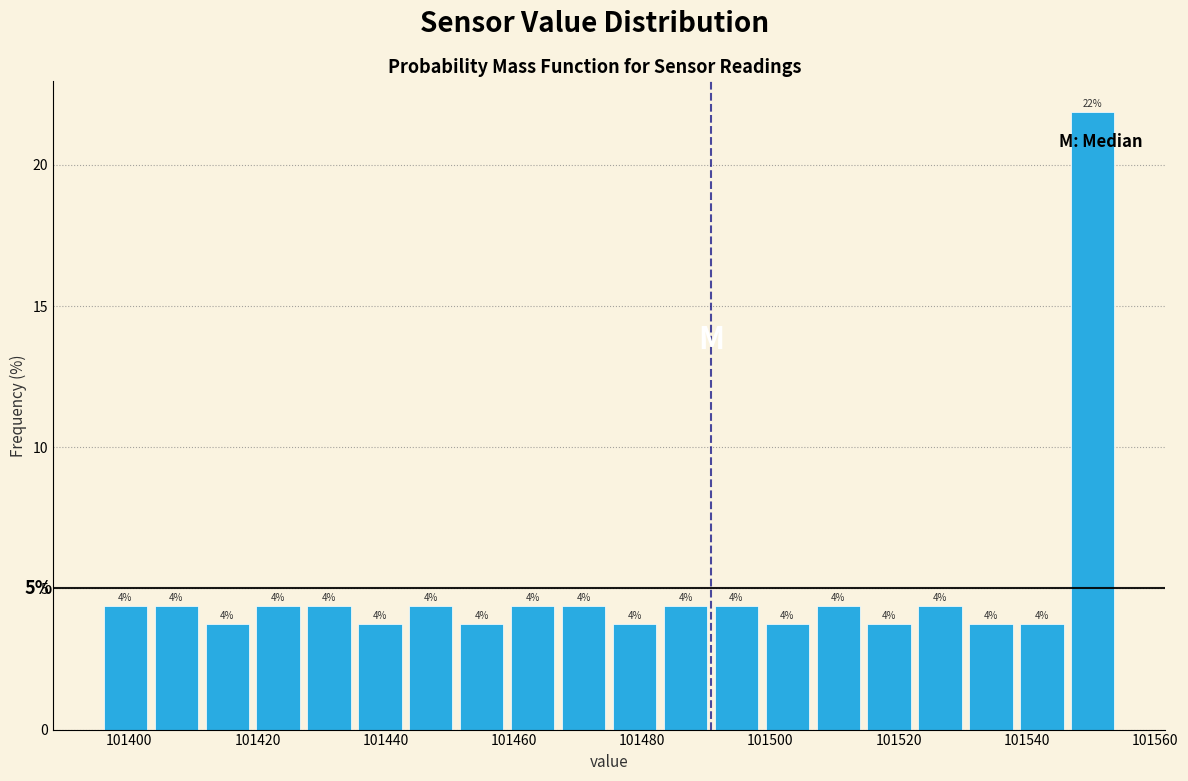

Read against the x-axis, roughly where is the centre of the tallest bar?

101550